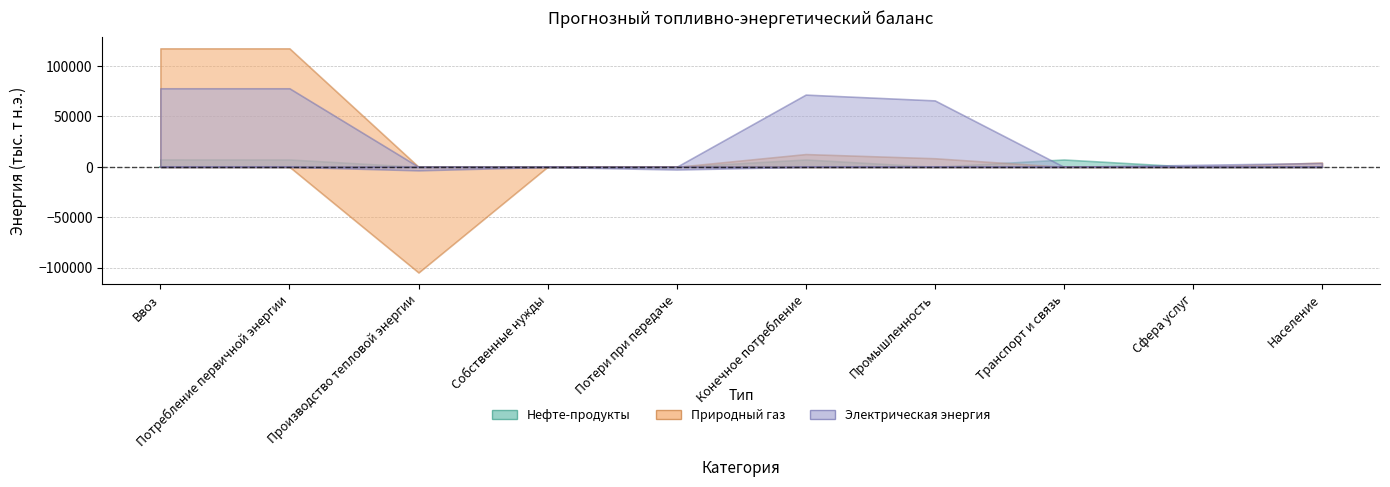

True or false: Нефте-продукты has more than 2 points higher than both neighbors.

False